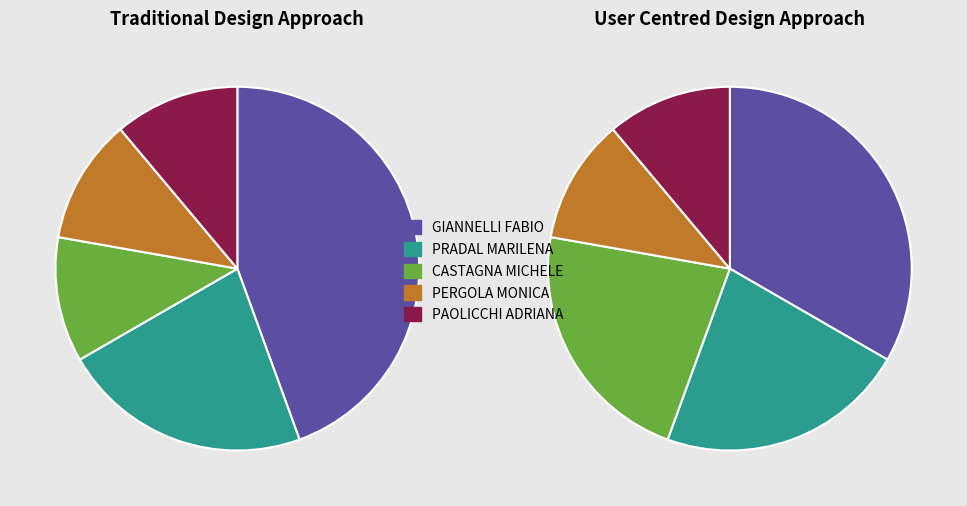

Does PERGOLA MONICA represent more than half of the total?

No